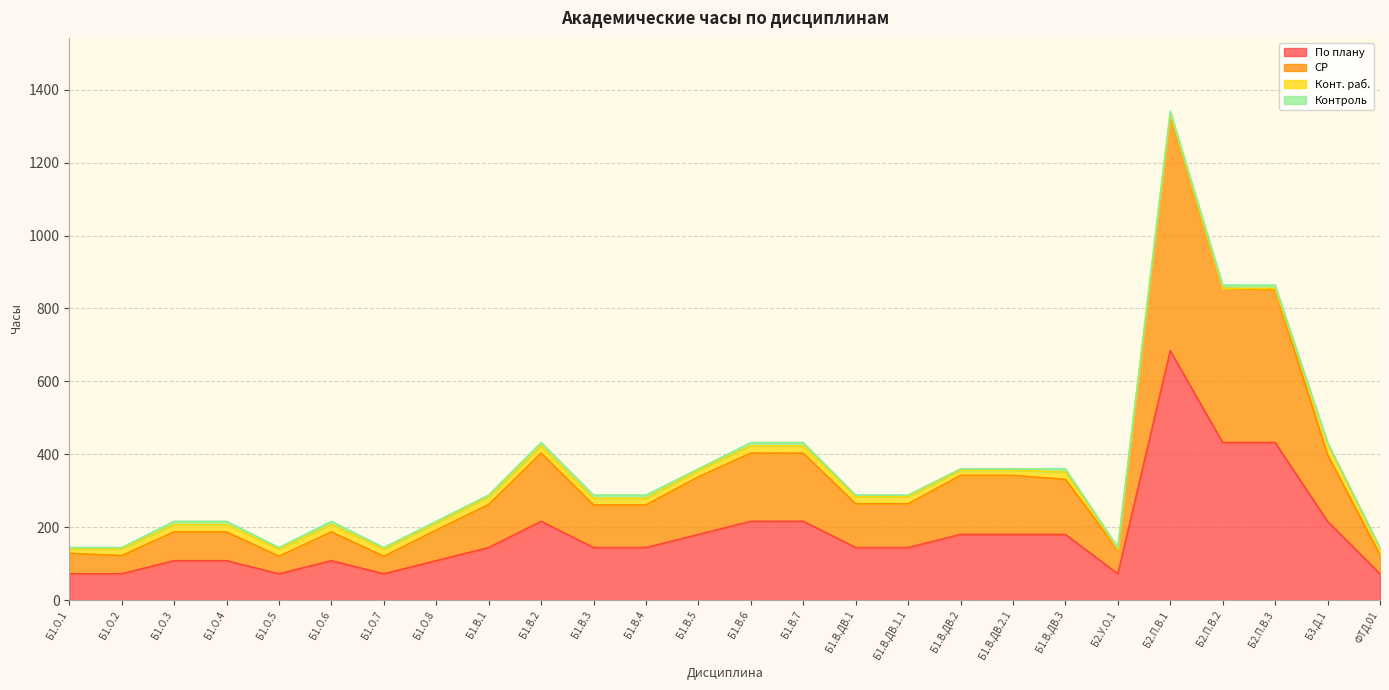

True or false: По плану and СР intersect in this chart.

False